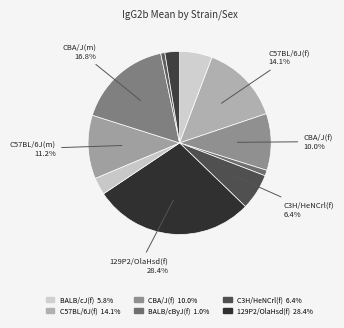

Count the number of slices in the pie.

11